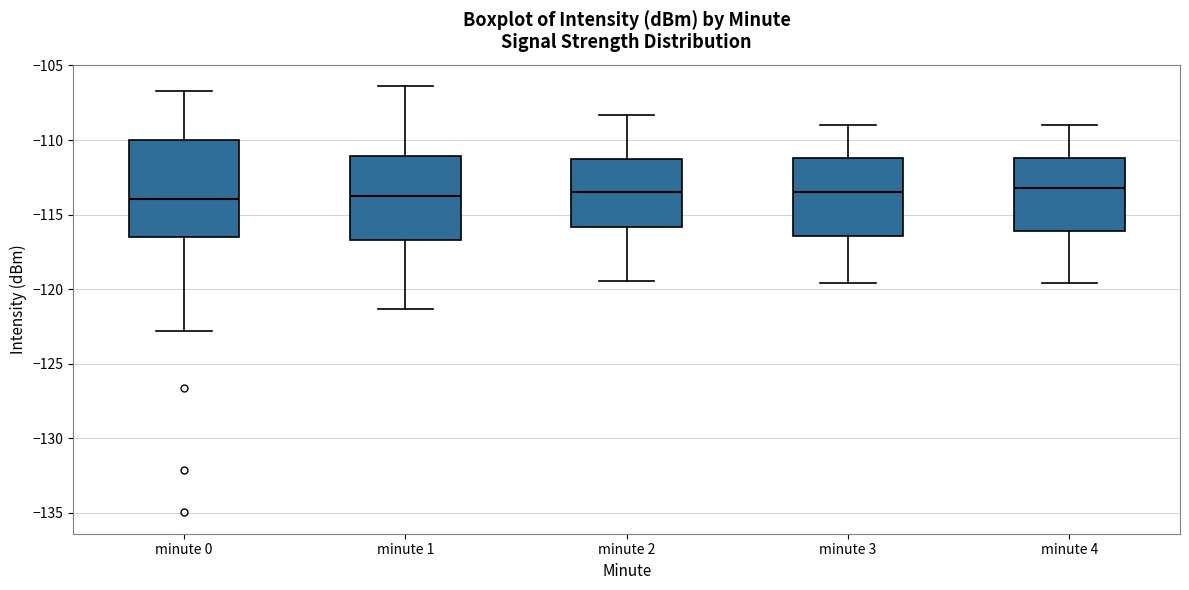

Reading left to right, read every box against the y-axis: the position of its median line, the range the box covers, and the ends of its whiskers. The values are not printed on the chart, so give them approximately, as read against the axis.

minute 0: median -114.0, box -116.5 to -110.0, whiskers -123.0 to -106.5
minute 1: median -113.5, box -116.5 to -111.0, whiskers -121.5 to -106.5
minute 2: median -113.5, box -116.0 to -111.5, whiskers -119.5 to -108.5
minute 3: median -113.5, box -116.5 to -111.0, whiskers -119.5 to -109.0
minute 4: median -113.0, box -116.0 to -111.0, whiskers -119.5 to -109.0